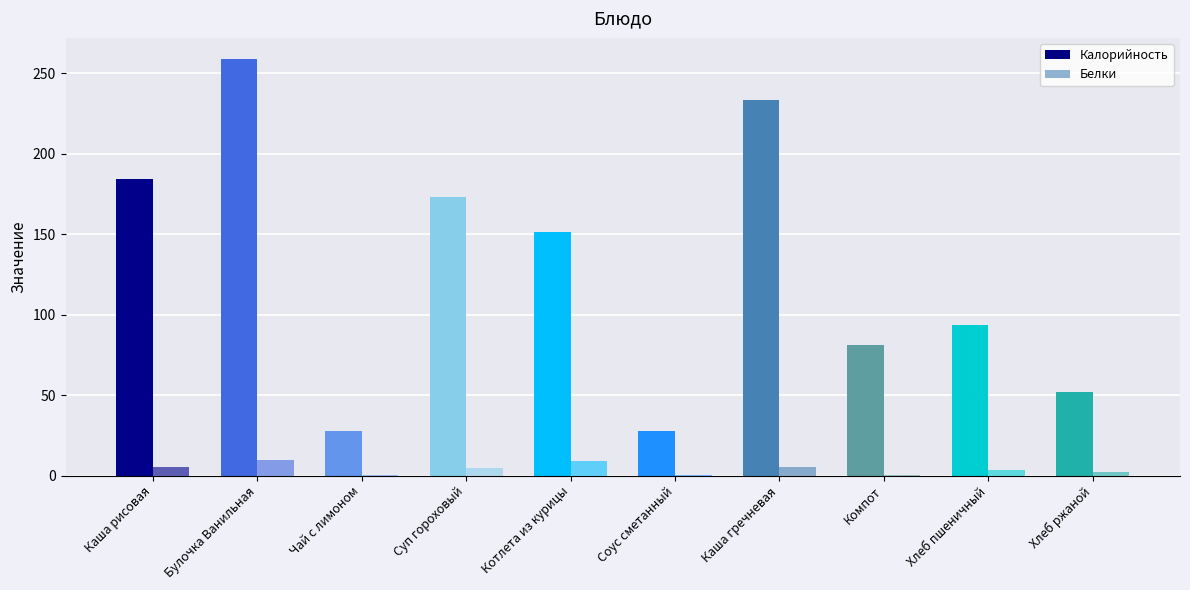

What is the smallest value displayed?

0.3